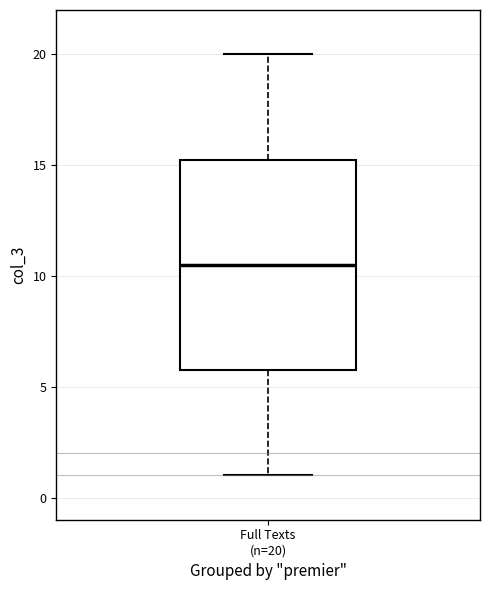

Where is the upper edge of the box for Full Texts (n=20) on the y-axis? The values are not printed on the chart, so give them approximately, as read against the axis.

15.5